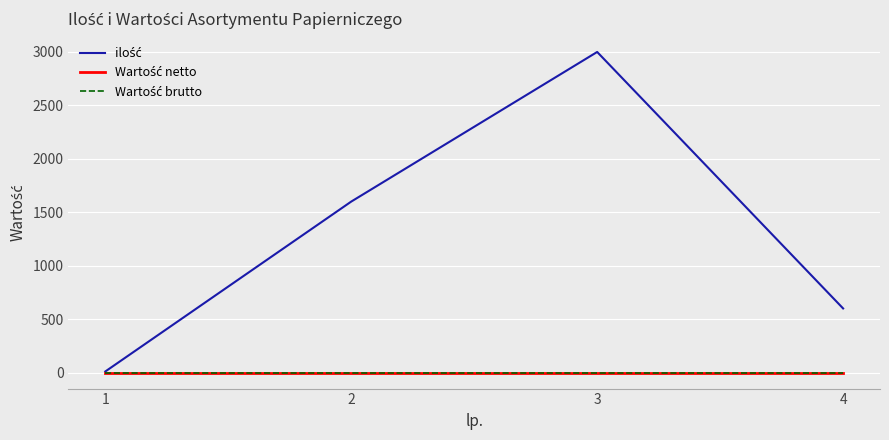

At which label does ilość reach its minimum?

1